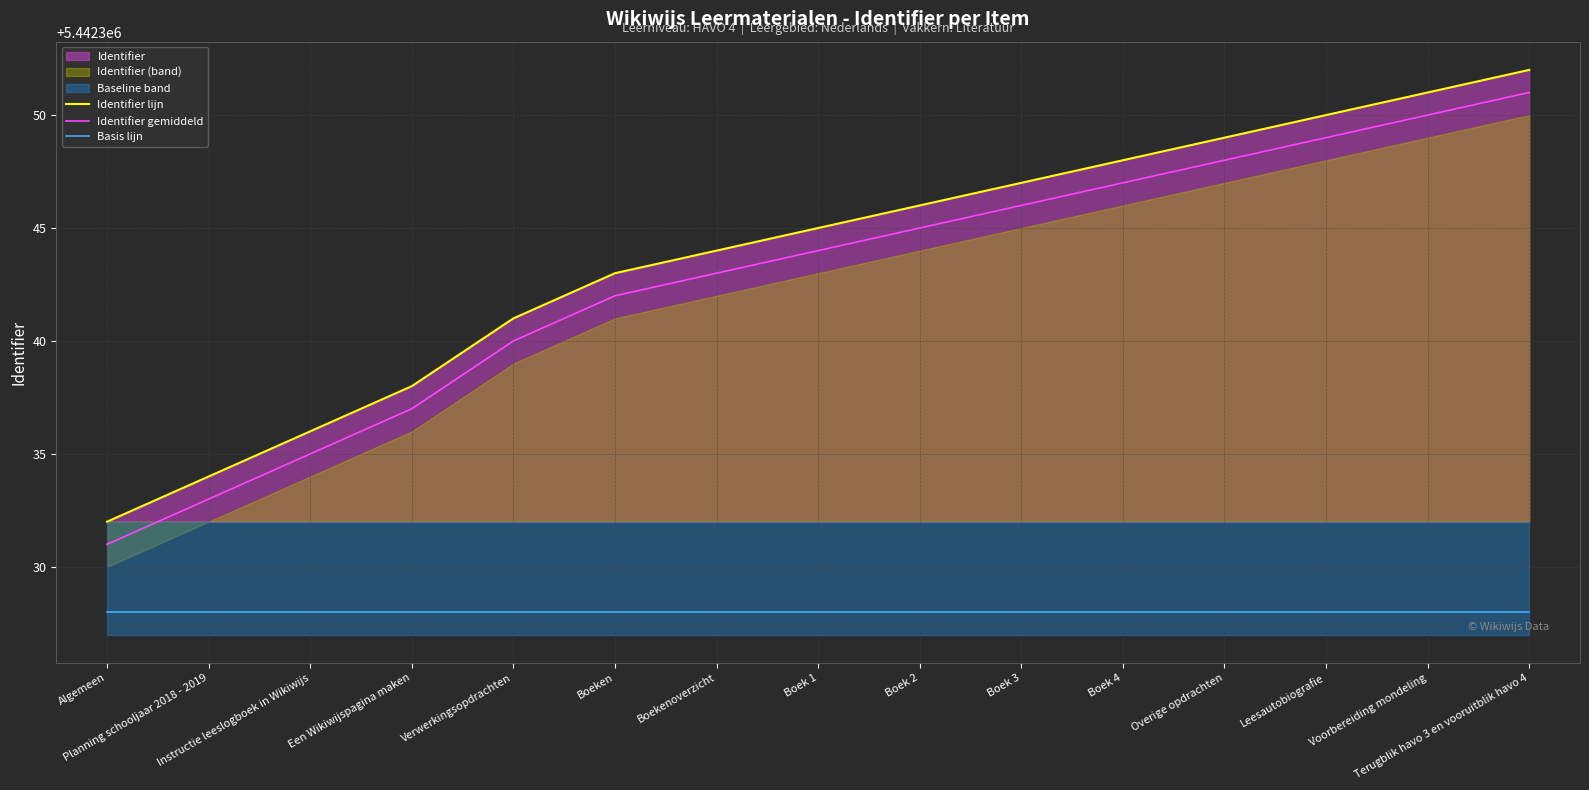

Between Boek 4 and Leesautobiografie, which series saw the biggest shift?

Identifier lijn